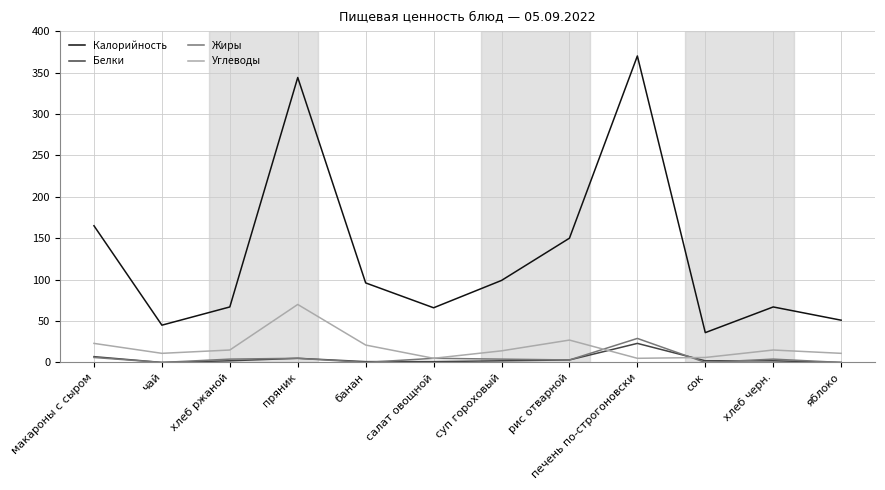

What is the highest value of the Калорийность series?

370